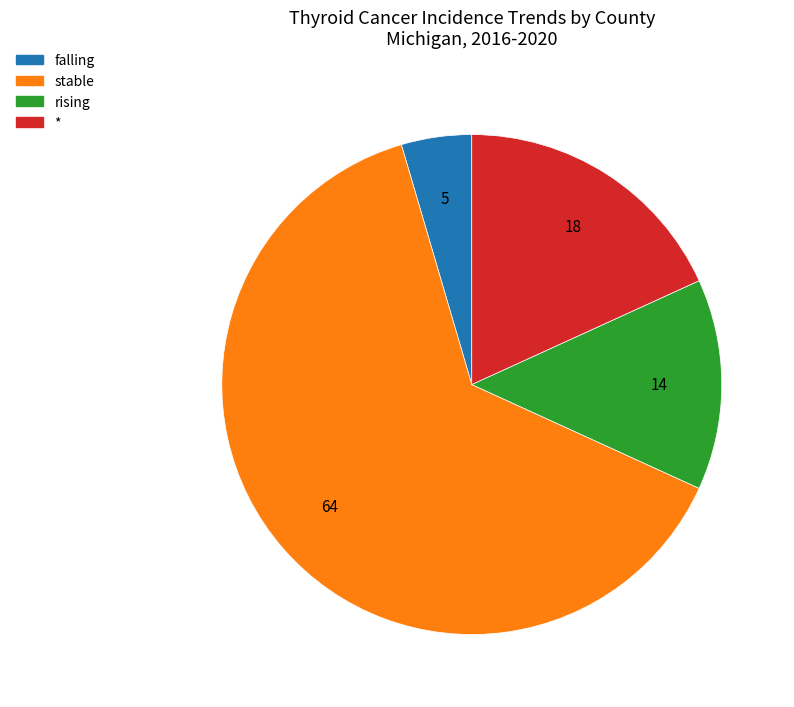

How many segments does this pie chart have?

4